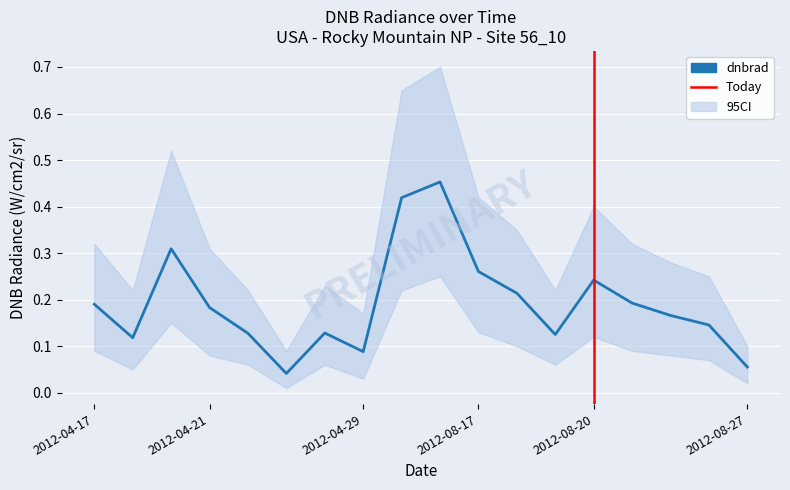

List the labels in order of dnbrad_lo value, smallest first.

2012-04-23, 2012-08-27, 2012-04-29, 2012-04-19, 2012-04-22, 2012-04-24, 2012-08-19, 2012-08-26, 2012-04-21, 2012-08-25, 2012-04-17, 2012-08-21, 2012-08-18, 2012-08-20, 2012-08-17, 2012-04-20, 2012-08-14, 2012-08-15